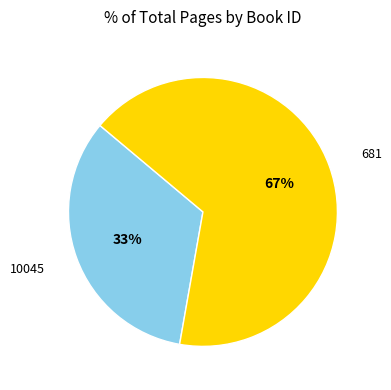

Between 681 and 10045, which is larger?

681